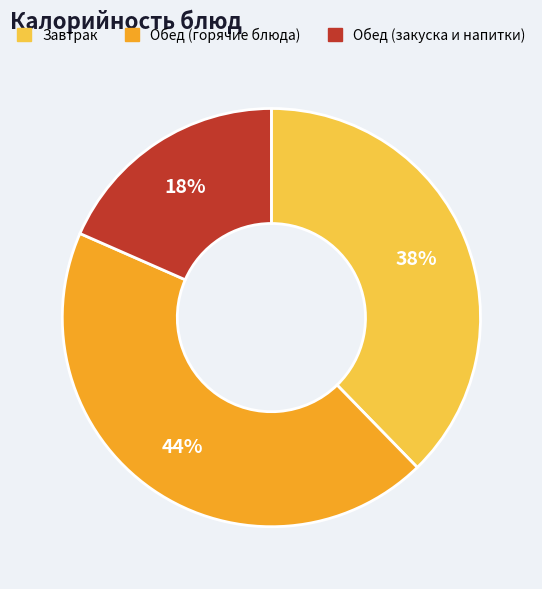

Combined, do Обед (закуска и напитки) and Обед (горячие блюда) account for over 50%?

Yes